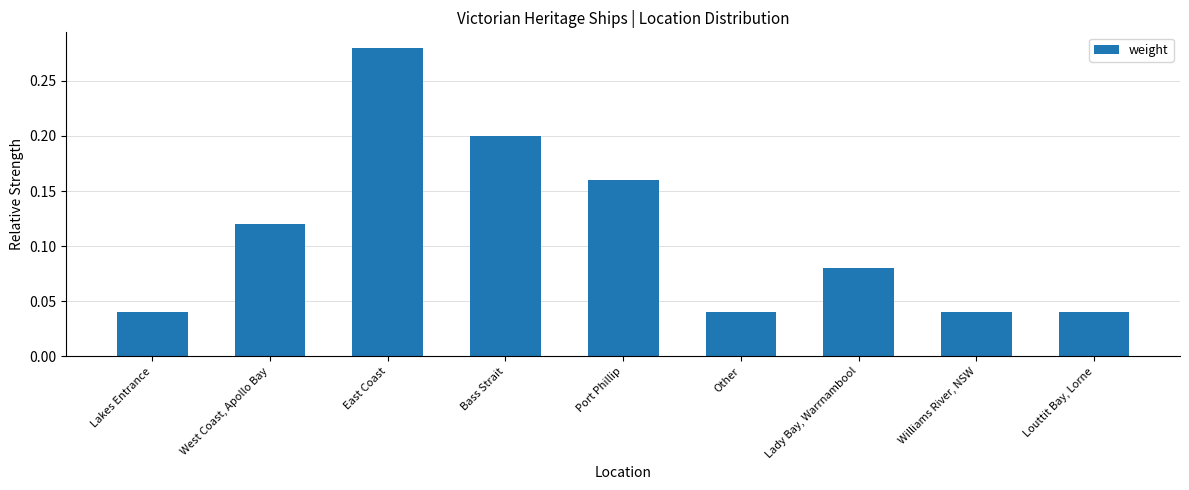

What is the sum of all values?

1.0